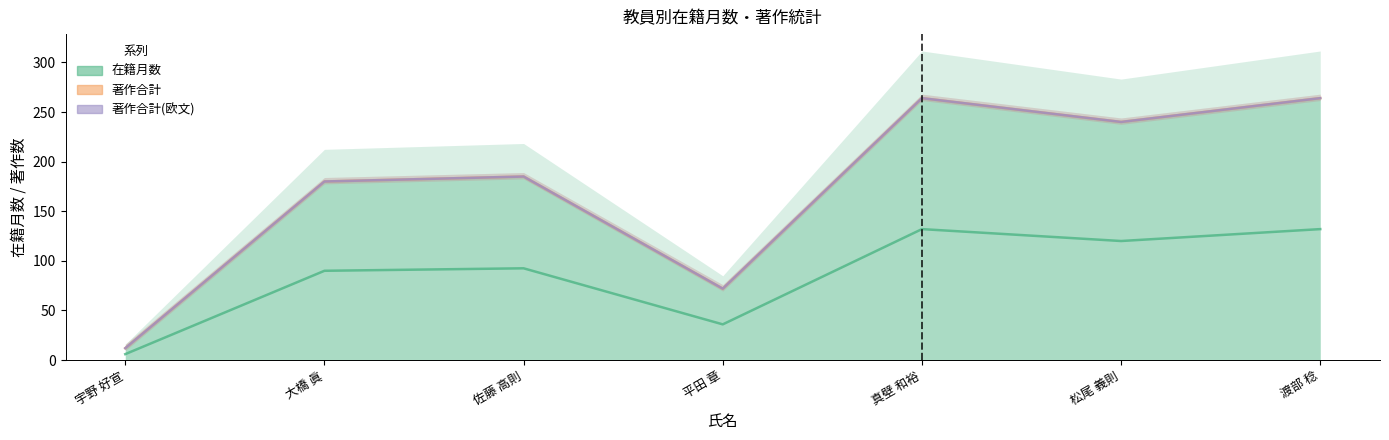

List the labels in order of 在籍月数 value, smallest first.

宇野 好宣, 平田 章, 大橋 眞, 佐藤 高則, 松尾 義則, 真壁 和裕, 渡部 稔